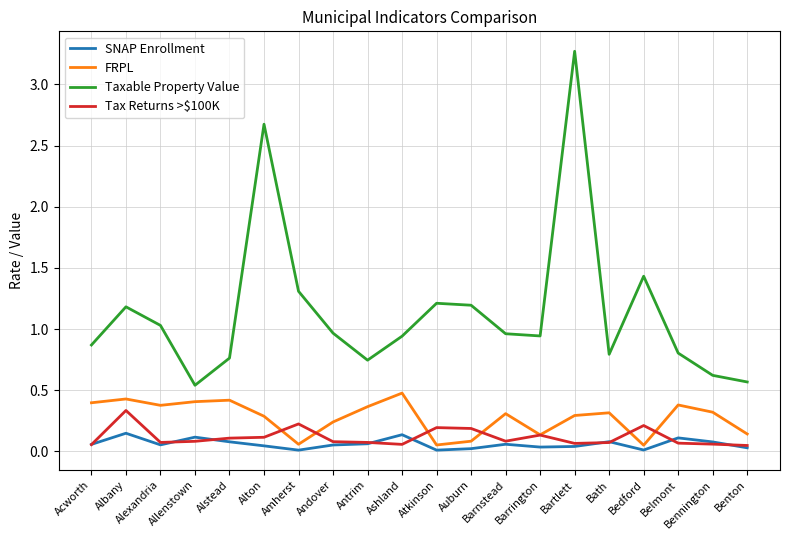

Between Alstead and Bartlett, which series saw the biggest shift?

Taxable Property Value